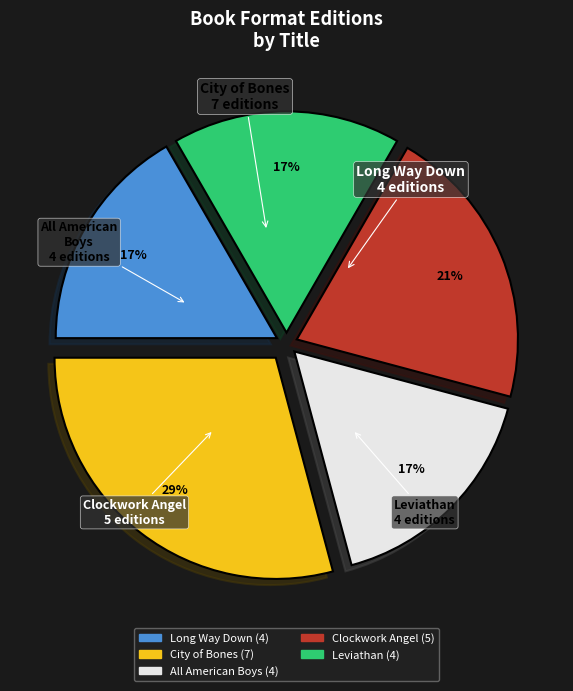

Which has a higher value, All American Boys or Clockwork Angel?

Clockwork Angel